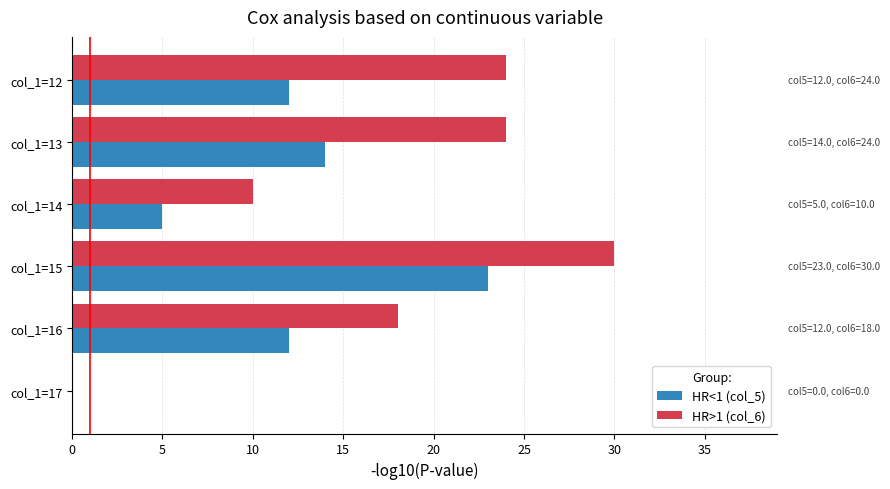

Is the value of HR<1 (col_5) at col_1=14 greater than the value of HR>1 (col_6) at col_1=16?

No